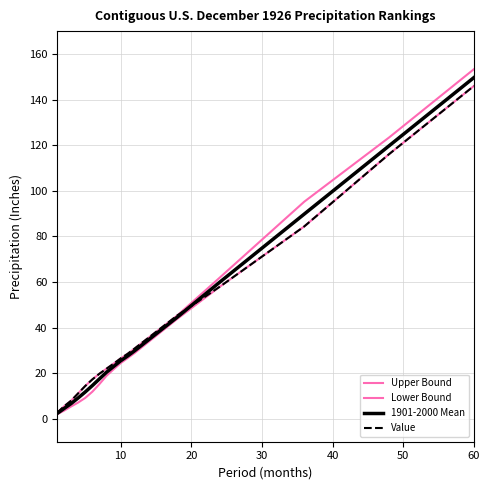

Is this an area chart (filled region under the line)?

No